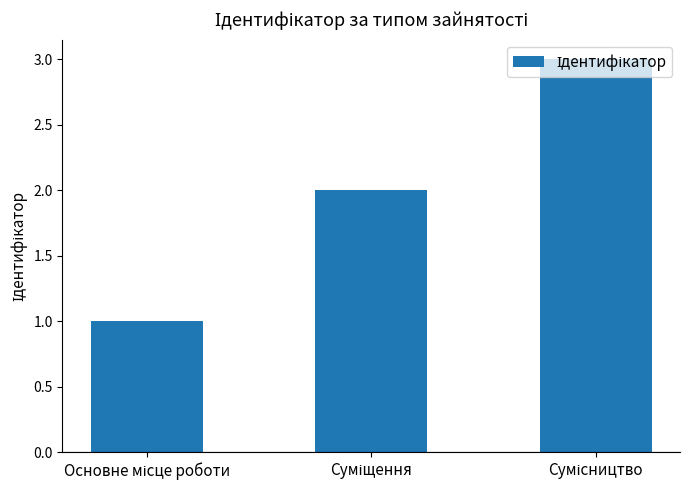

What is the sum of all values?

6